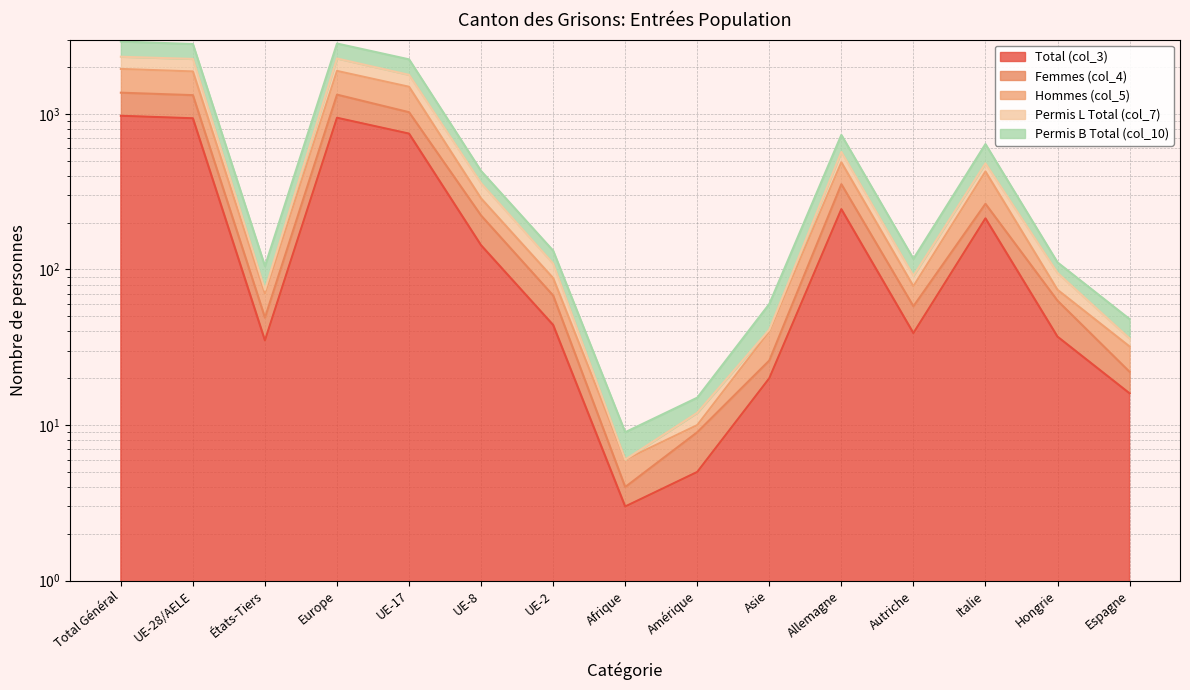

Which label corresponds to the largest value in the chart?

Total Général